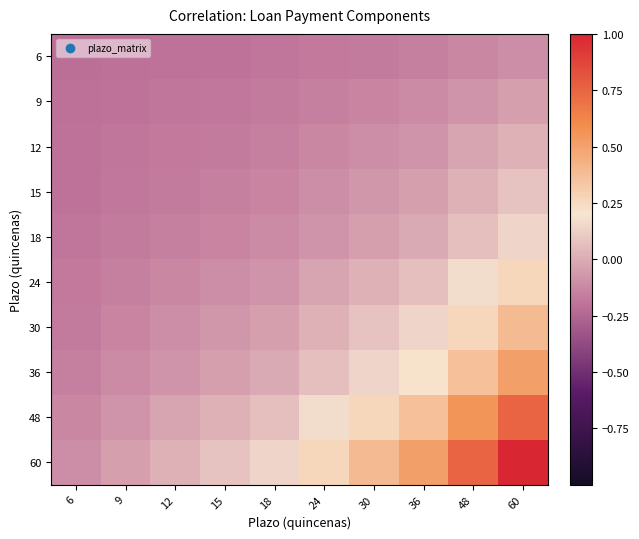

At how many categories does at least one series exceed 0?

8